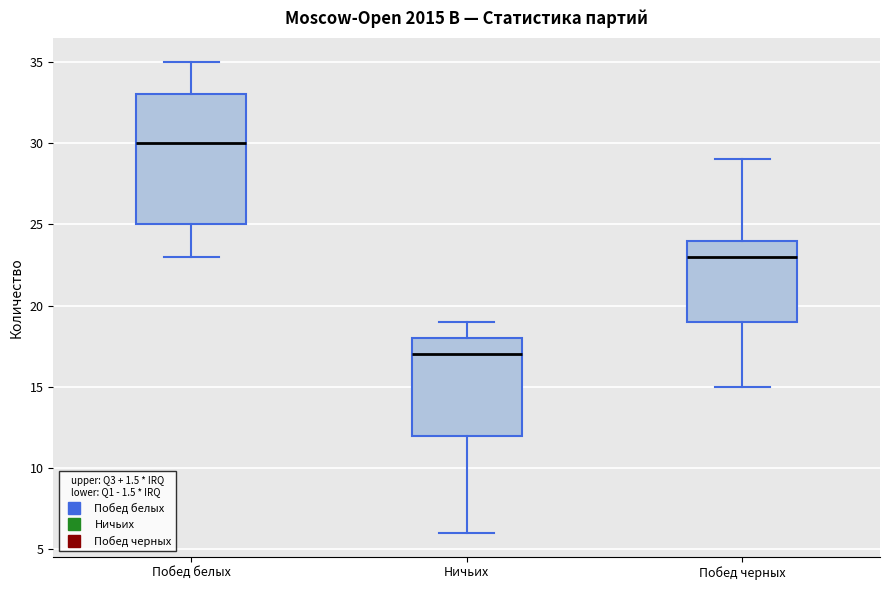

Reading left to right, transcribe this box plot: for each box, give where its median line is, the range the box spans, and where its two whiskers end, as read against the y-axis. The values are not printed on the chart, so give them approximately, as read against the axis.

Побед белых: median 30, box 25 to 33, whiskers 23 to 35
Ничьих: median 17, box 12 to 18, whiskers 6 to 19
Побед черных: median 23, box 19 to 24, whiskers 15 to 29